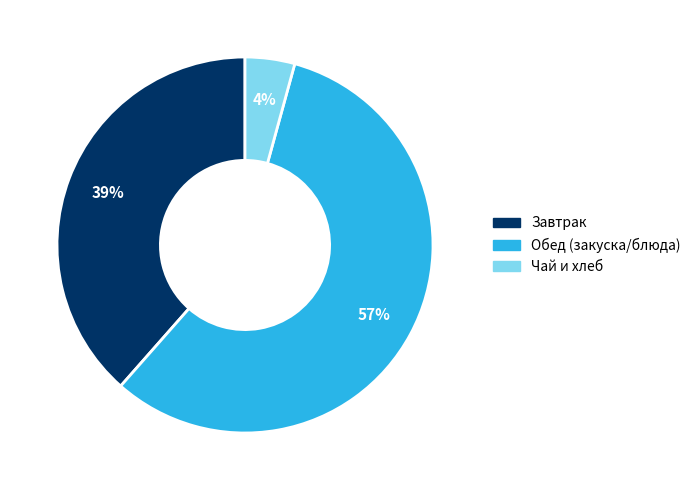

Is there a majority slice in this chart?

Yes